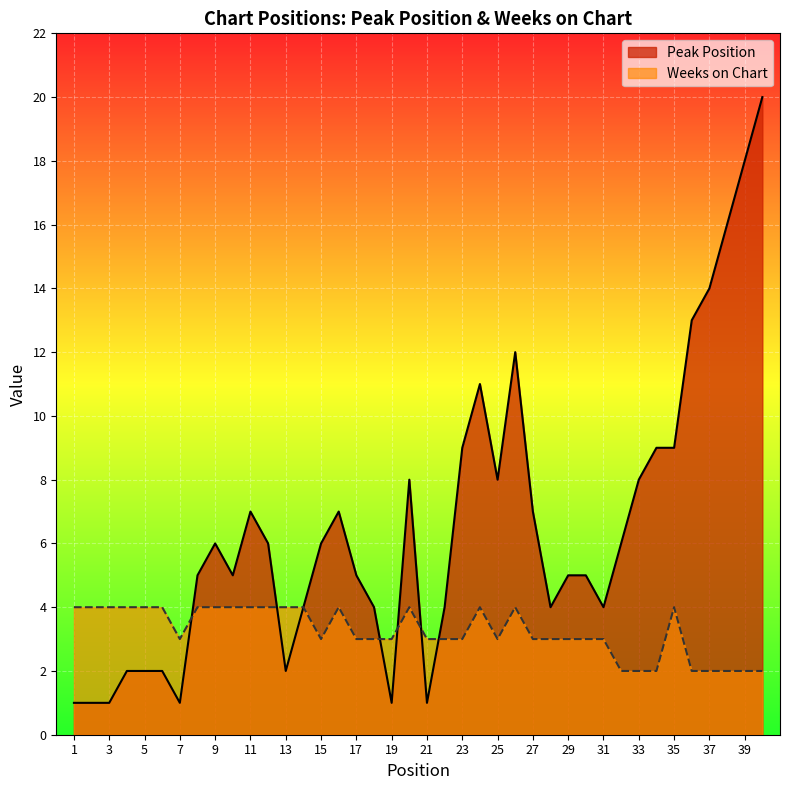

Rank the categories by Weeks on Chart value from lowest to highest.

32, 33, 34, 36, 37, 38, 39, 40, 7, 15, 17, 18, 19, 21, 22, 23, 25, 27, 28, 29, 30, 31, 1, 2, 3, 4, 5, 6, 8, 9, 10, 11, 12, 13, 14, 16, 20, 24, 26, 35